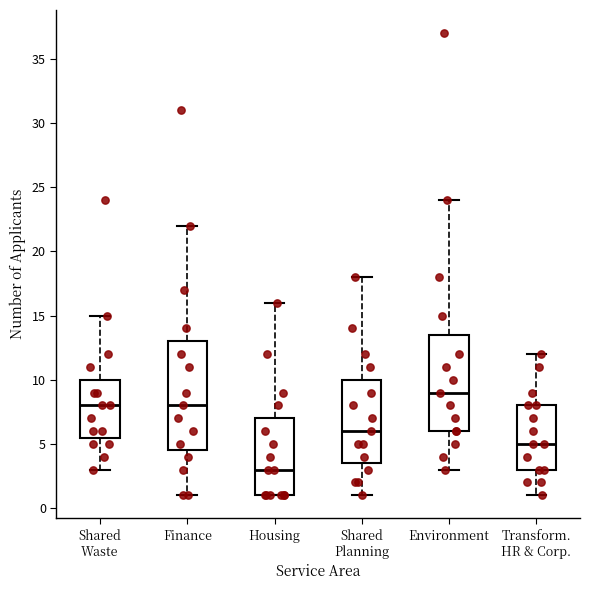

Where is the upper edge of the box for Transform. HR & Corp. on the y-axis? The values are not printed on the chart, so give them approximately, as read against the axis.

8.0